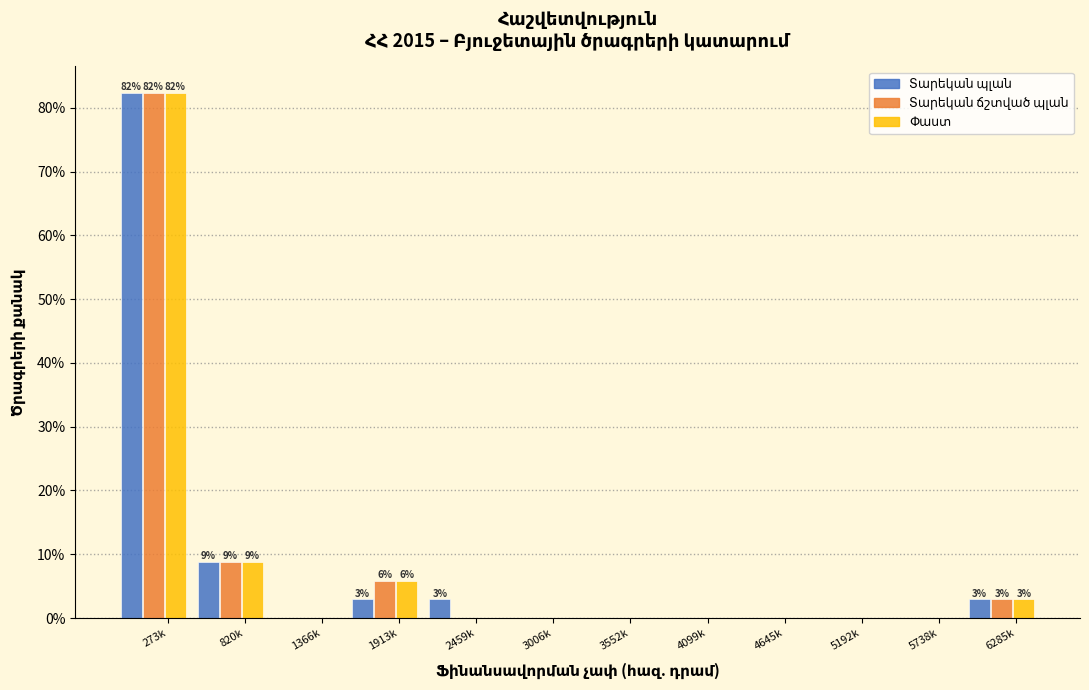

At which category does the chart reach its peak across all series?

273k